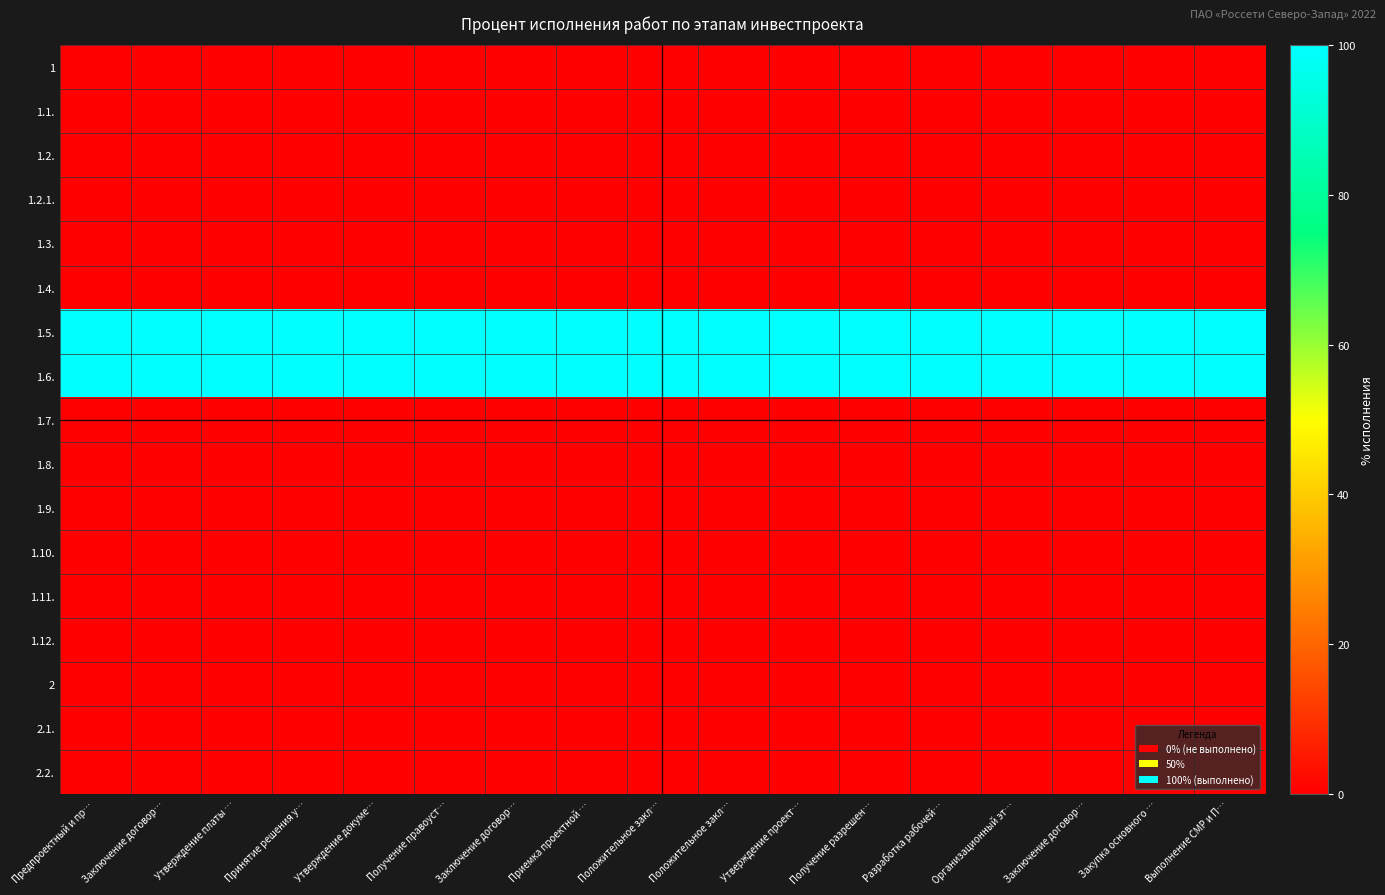

Reading left to right, transcribe all the data shown in this chart.

1: Предпроектный и пр…=0	Заключение договор…=0	Утверждение платы …=0	Принятие решения у…=0	Утверждение докуме…=0	Получение правоуст…=0	Заключение договор…=0	Приемка проектной …=0	Положительное закл…=0	Положительное закл…=0	Утверждение проект…=0	Получение разрешен…=0	Разработка рабочей…=0	Организационный эт…=0	Заключение договор…=0	Закупка основного …=0	Выполнение СМР и П…=0
1.1.: Предпроектный и пр…=0	Заключение договор…=0	Утверждение платы …=0	Принятие решения у…=0	Утверждение докуме…=0	Получение правоуст…=0	Заключение договор…=0	Приемка проектной …=0	Положительное закл…=0	Положительное закл…=0	Утверждение проект…=0	Получение разрешен…=0	Разработка рабочей…=0	Организационный эт…=0	Заключение договор…=0	Закупка основного …=0	Выполнение СМР и П…=0
1.2.: Предпроектный и пр…=0	Заключение договор…=0	Утверждение платы …=0	Принятие решения у…=0	Утверждение докуме…=0	Получение правоуст…=0	Заключение договор…=0	Приемка проектной …=0	Положительное закл…=0	Положительное закл…=0	Утверждение проект…=0	Получение разрешен…=0	Разработка рабочей…=0	Организационный эт…=0	Заключение договор…=0	Закупка основного …=0	Выполнение СМР и П…=0
1.2.1.: Предпроектный и пр…=0	Заключение договор…=0	Утверждение платы …=0	Принятие решения у…=0	Утверждение докуме…=0	Получение правоуст…=0	Заключение договор…=0	Приемка проектной …=0	Положительное закл…=0	Положительное закл…=0	Утверждение проект…=0	Получение разрешен…=0	Разработка рабочей…=0	Организационный эт…=0	Заключение договор…=0	Закупка основного …=0	Выполнение СМР и П…=0
1.3.: Предпроектный и пр…=0	Заключение договор…=0	Утверждение платы …=0	Принятие решения у…=0	Утверждение докуме…=0	Получение правоуст…=0	Заключение договор…=0	Приемка проектной …=0	Положительное закл…=0	Положительное закл…=0	Утверждение проект…=0	Получение разрешен…=0	Разработка рабочей…=0	Организационный эт…=0	Заключение договор…=0	Закупка основного …=0	Выполнение СМР и П…=0
1.4.: Предпроектный и пр…=0	Заключение договор…=0	Утверждение платы …=0	Принятие решения у…=0	Утверждение докуме…=0	Получение правоуст…=0	Заключение договор…=0	Приемка проектной …=0	Положительное закл…=0	Положительное закл…=0	Утверждение проект…=0	Получение разрешен…=0	Разработка рабочей…=0	Организационный эт…=0	Заключение договор…=0	Закупка основного …=0	Выполнение СМР и П…=0
1.5.: Предпроектный и пр…=100	Заключение договор…=100	Утверждение платы …=100	Принятие решения у…=100	Утверждение докуме…=100	Получение правоуст…=100	Заключение договор…=100	Приемка проектной …=100	Положительное закл…=100	Положительное закл…=100	Утверждение проект…=100	Получение разрешен…=100	Разработка рабочей…=100	Организационный эт…=100	Заключение договор…=100	Закупка основного …=100	Выполнение СМР и П…=100
1.6.: Предпроектный и пр…=100	Заключение договор…=100	Утверждение платы …=100	Принятие решения у…=100	Утверждение докуме…=100	Получение правоуст…=100	Заключение договор…=100	Приемка проектной …=100	Положительное закл…=100	Положительное закл…=100	Утверждение проект…=100	Получение разрешен…=100	Разработка рабочей…=100	Организационный эт…=100	Заключение договор…=100	Закупка основного …=100	Выполнение СМР и П…=100
1.7.: Предпроектный и пр…=0	Заключение договор…=0	Утверждение платы …=0	Принятие решения у…=0	Утверждение докуме…=0	Получение правоуст…=0	Заключение договор…=0	Приемка проектной …=0	Положительное закл…=0	Положительное закл…=0	Утверждение проект…=0	Получение разрешен…=0	Разработка рабочей…=0	Организационный эт…=0	Заключение договор…=0	Закупка основного …=0	Выполнение СМР и П…=0
1.8.: Предпроектный и пр…=0	Заключение договор…=0	Утверждение платы …=0	Принятие решения у…=0	Утверждение докуме…=0	Получение правоуст…=0	Заключение договор…=0	Приемка проектной …=0	Положительное закл…=0	Положительное закл…=0	Утверждение проект…=0	Получение разрешен…=0	Разработка рабочей…=0	Организационный эт…=0	Заключение договор…=0	Закупка основного …=0	Выполнение СМР и П…=0
1.9.: Предпроектный и пр…=0	Заключение договор…=0	Утверждение платы …=0	Принятие решения у…=0	Утверждение докуме…=0	Получение правоуст…=0	Заключение договор…=0	Приемка проектной …=0	Положительное закл…=0	Положительное закл…=0	Утверждение проект…=0	Получение разрешен…=0	Разработка рабочей…=0	Организационный эт…=0	Заключение договор…=0	Закупка основного …=0	Выполнение СМР и П…=0
1.10.: Предпроектный и пр…=0	Заключение договор…=0	Утверждение платы …=0	Принятие решения у…=0	Утверждение докуме…=0	Получение правоуст…=0	Заключение договор…=0	Приемка проектной …=0	Положительное закл…=0	Положительное закл…=0	Утверждение проект…=0	Получение разрешен…=0	Разработка рабочей…=0	Организационный эт…=0	Заключение договор…=0	Закупка основного …=0	Выполнение СМР и П…=0
1.11.: Предпроектный и пр…=0	Заключение договор…=0	Утверждение платы …=0	Принятие решения у…=0	Утверждение докуме…=0	Получение правоуст…=0	Заключение договор…=0	Приемка проектной …=0	Положительное закл…=0	Положительное закл…=0	Утверждение проект…=0	Получение разрешен…=0	Разработка рабочей…=0	Организационный эт…=0	Заключение договор…=0	Закупка основного …=0	Выполнение СМР и П…=0
1.12.: Предпроектный и пр…=0	Заключение договор…=0	Утверждение платы …=0	Принятие решения у…=0	Утверждение докуме…=0	Получение правоуст…=0	Заключение договор…=0	Приемка проектной …=0	Положительное закл…=0	Положительное закл…=0	Утверждение проект…=0	Получение разрешен…=0	Разработка рабочей…=0	Организационный эт…=0	Заключение договор…=0	Закупка основного …=0	Выполнение СМР и П…=0
2: Предпроектный и пр…=0	Заключение договор…=0	Утверждение платы …=0	Принятие решения у…=0	Утверждение докуме…=0	Получение правоуст…=0	Заключение договор…=0	Приемка проектной …=0	Положительное закл…=0	Положительное закл…=0	Утверждение проект…=0	Получение разрешен…=0	Разработка рабочей…=0	Организационный эт…=0	Заключение договор…=0	Закупка основного …=0	Выполнение СМР и П…=0
2.1.: Предпроектный и пр…=0	Заключение договор…=0	Утверждение платы …=0	Принятие решения у…=0	Утверждение докуме…=0	Получение правоуст…=0	Заключение договор…=0	Приемка проектной …=0	Положительное закл…=0	Положительное закл…=0	Утверждение проект…=0	Получение разрешен…=0	Разработка рабочей…=0	Организационный эт…=0	Заключение договор…=0	Закупка основного …=0	Выполнение СМР и П…=0
2.2.: Предпроектный и пр…=0	Заключение договор…=0	Утверждение платы …=0	Принятие решения у…=0	Утверждение докуме…=0	Получение правоуст…=0	Заключение договор…=0	Приемка проектной …=0	Положительное закл…=0	Положительное закл…=0	Утверждение проект…=0	Получение разрешен…=0	Разработка рабочей…=0	Организационный эт…=0	Заключение договор…=0	Закупка основного …=0	Выполнение СМР и П…=0